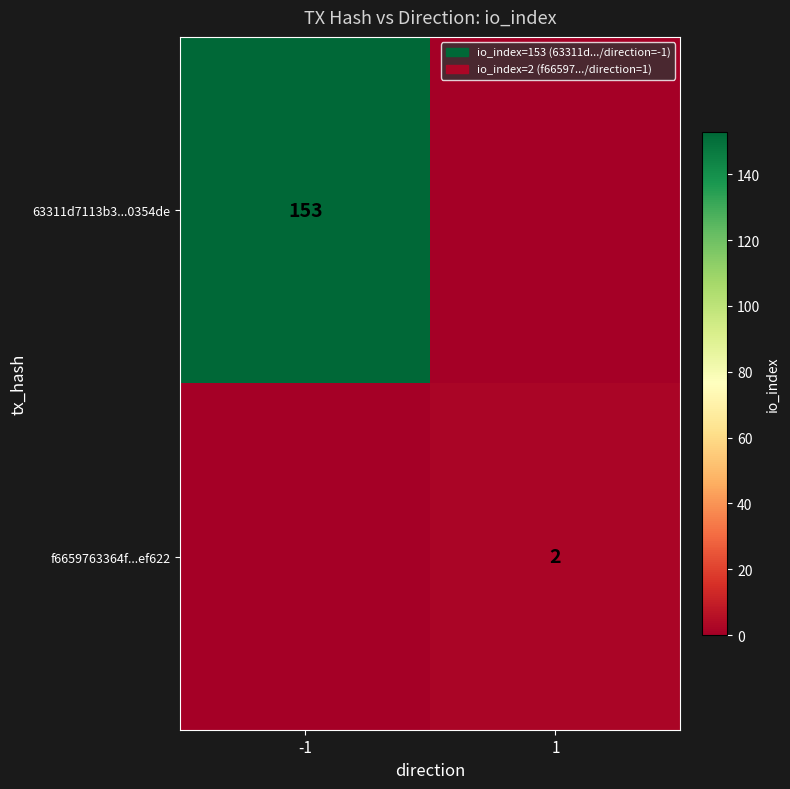

Is the value of 63311d7113b3...0354de at -1 greater than the value of f6659763364f...ef622 at 1?

Yes